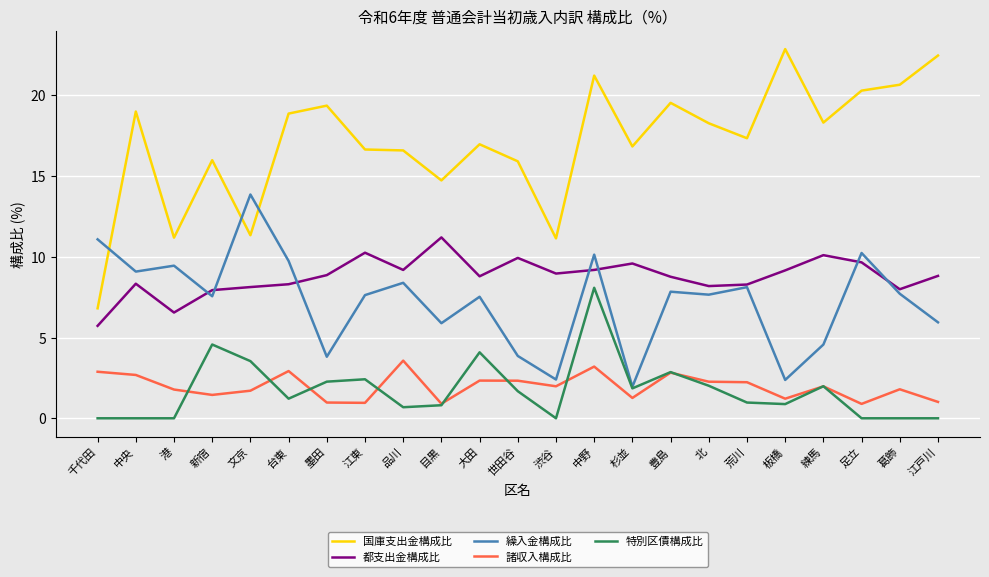

At 江戸川, list the series in order from smallest to largest.

特別区債構成比, 諸収入構成比, 繰入金構成比, 都支出金構成比, 国庫支出金構成比